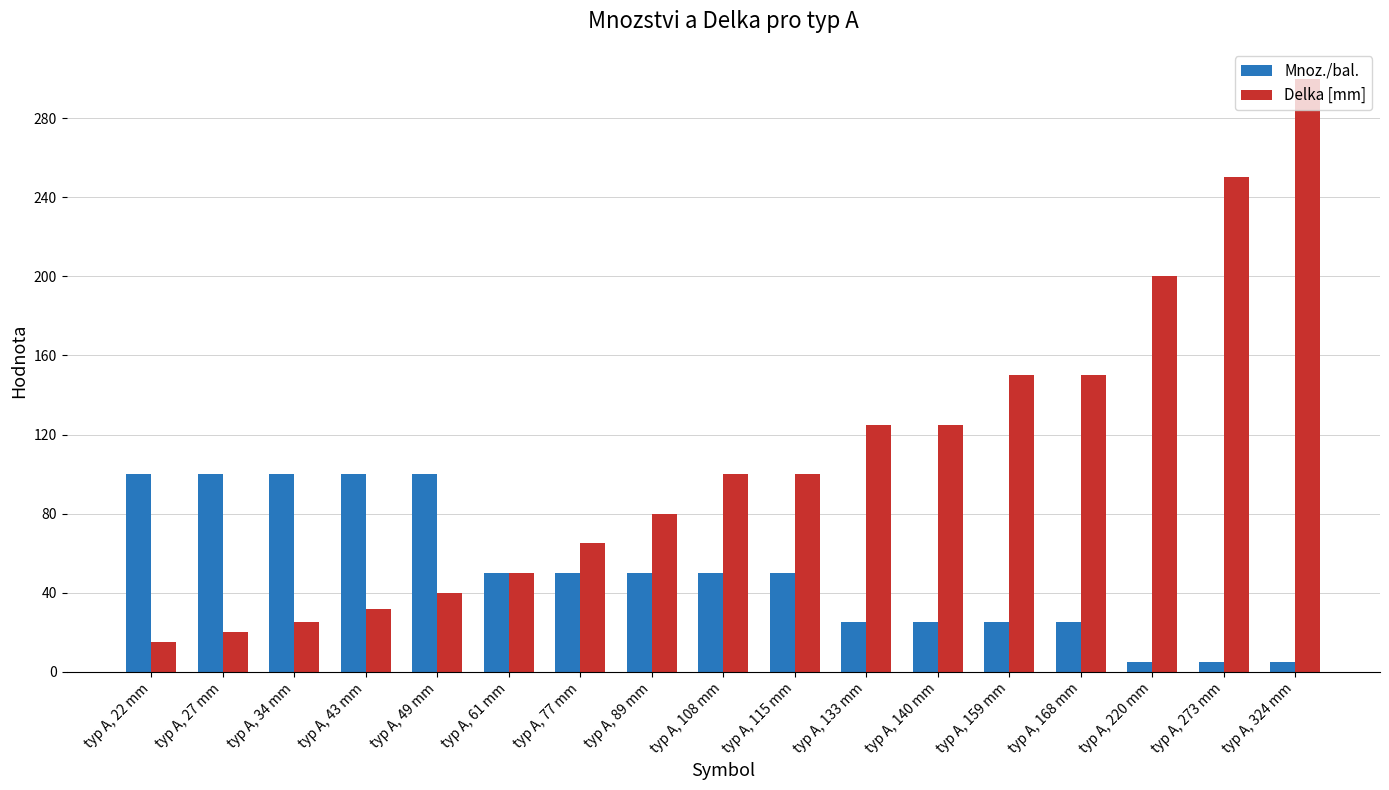

Which series changed the most between typ A, 49 mm and typ A, 140 mm?

Delka [mm]